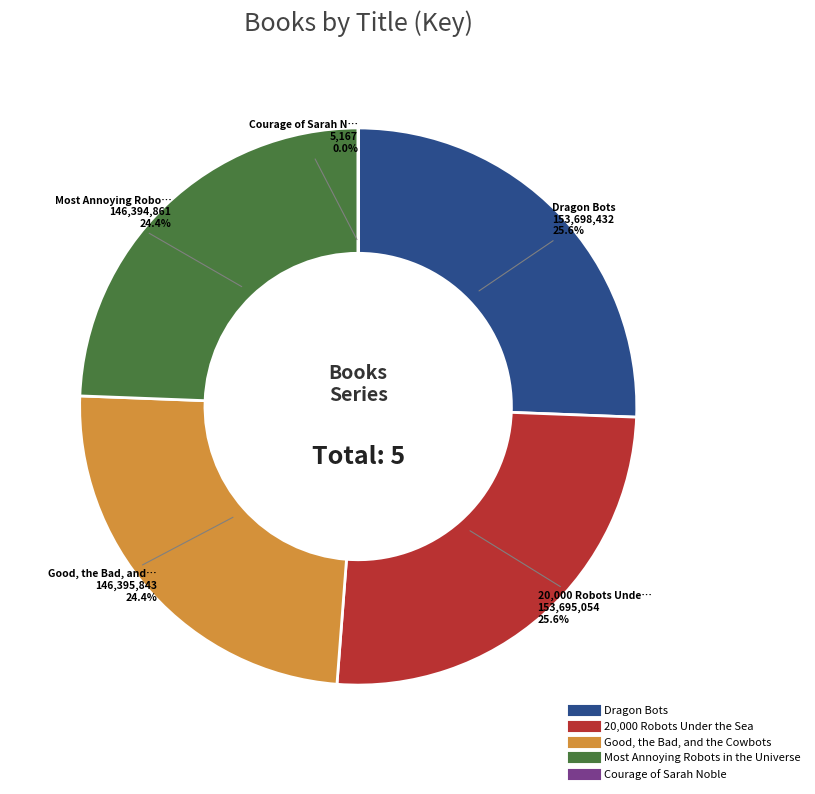

Is Good, the Bad, and the Cowbots the majority of the pie?

No